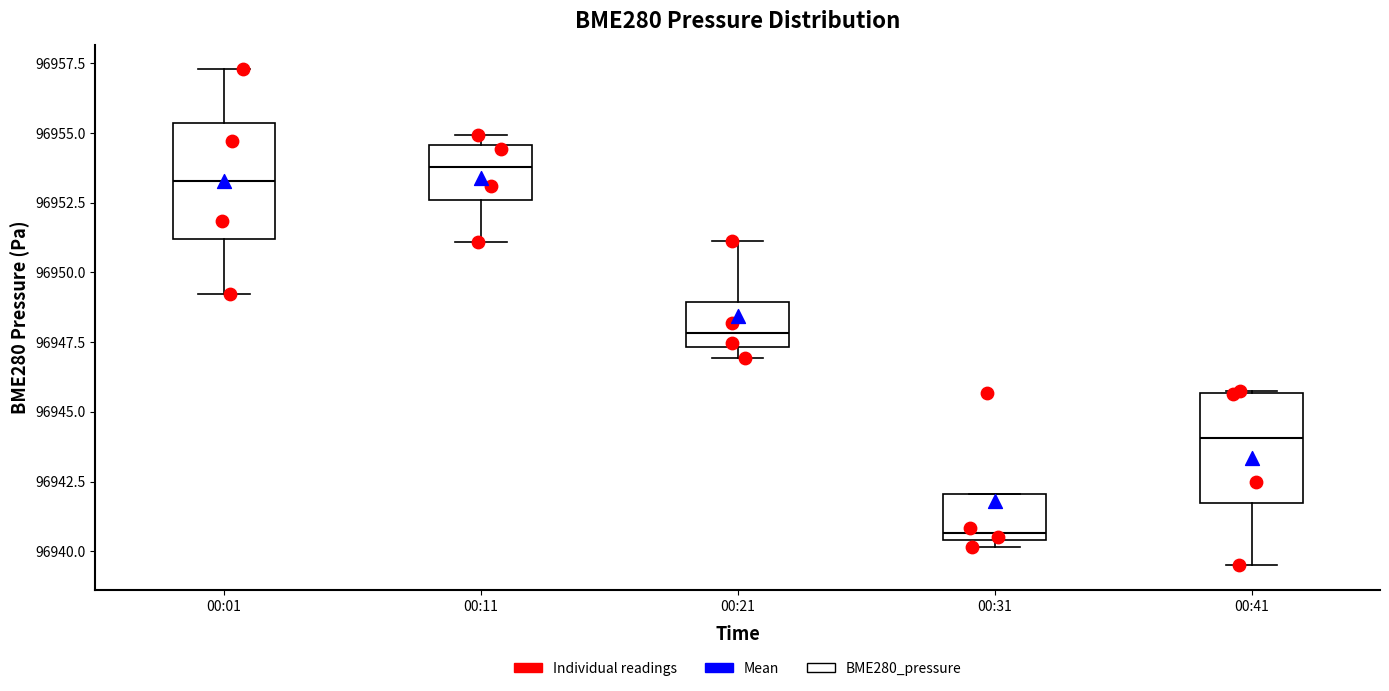

Which box's median line is the lowest?

00:31